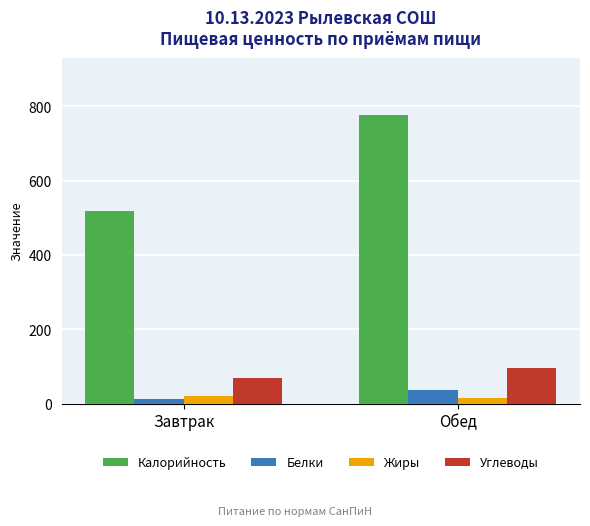

Which series has the widest spread of values?

Калорийность